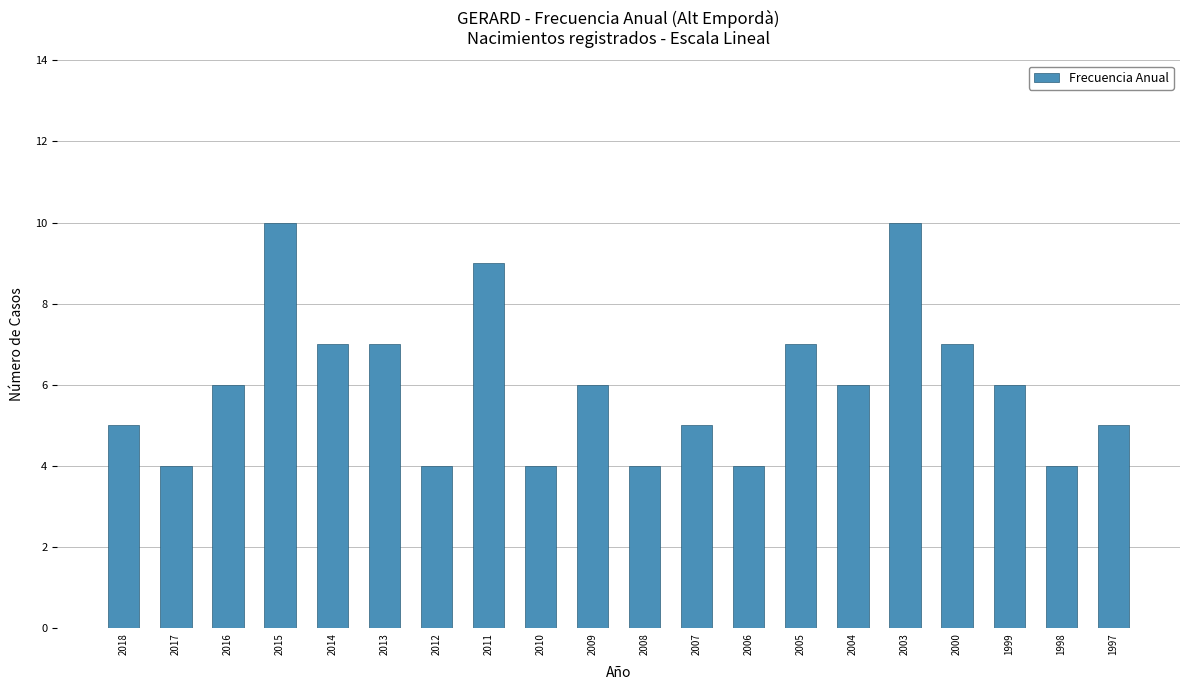

Approximately how many times larger is the value at 2016 compared to 2006?

1.5